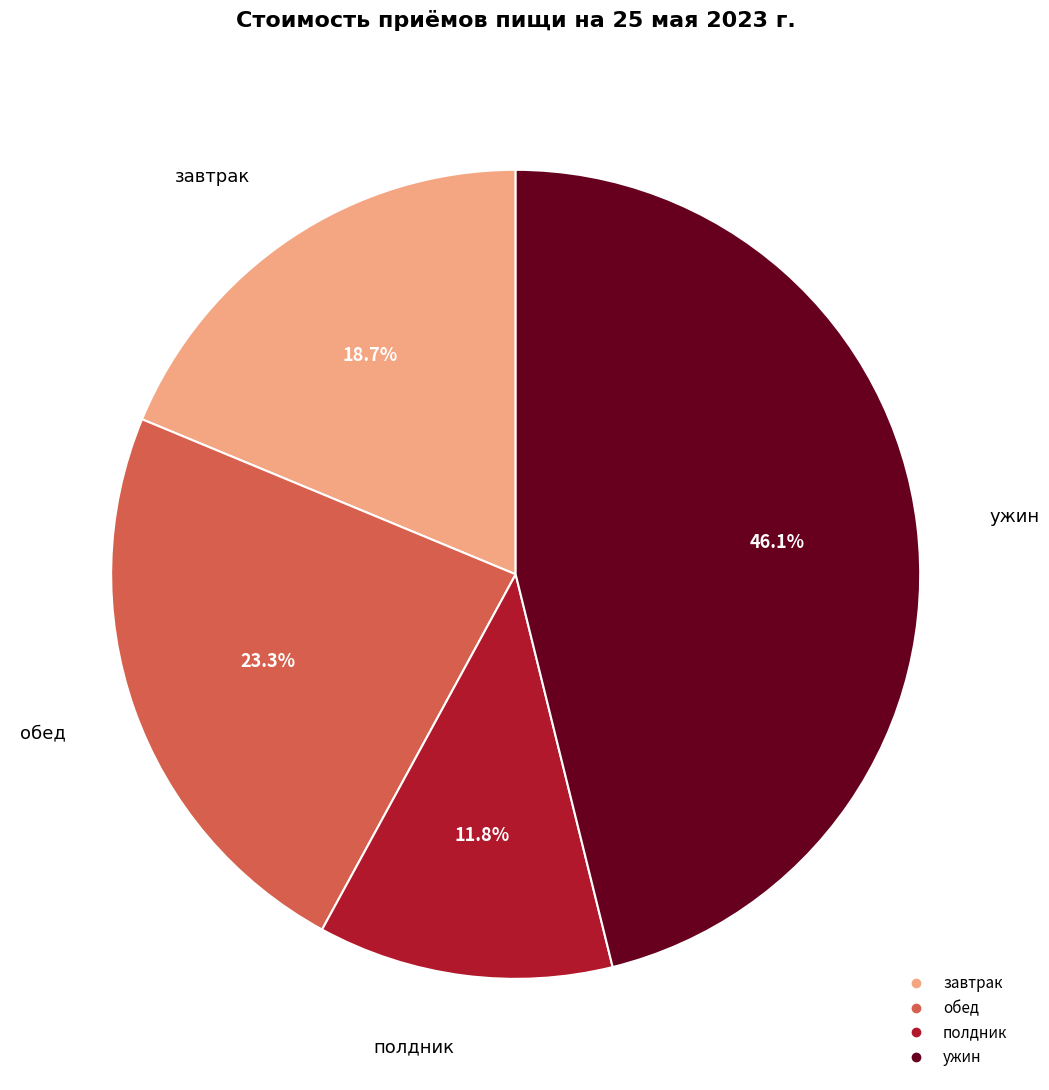

The завтрак slice represents 30% of the pie. True or false?

False